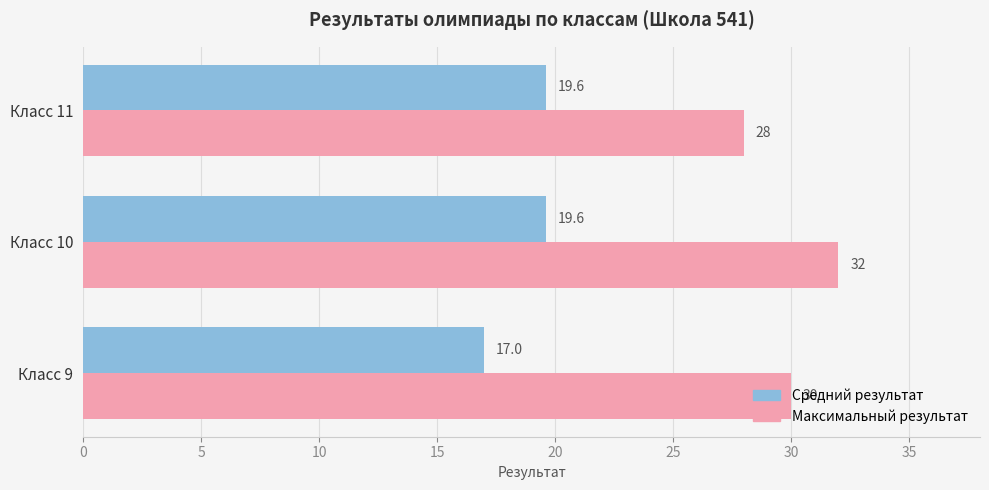

What is the difference between the highest and lowest values at Класс 9?

13.0